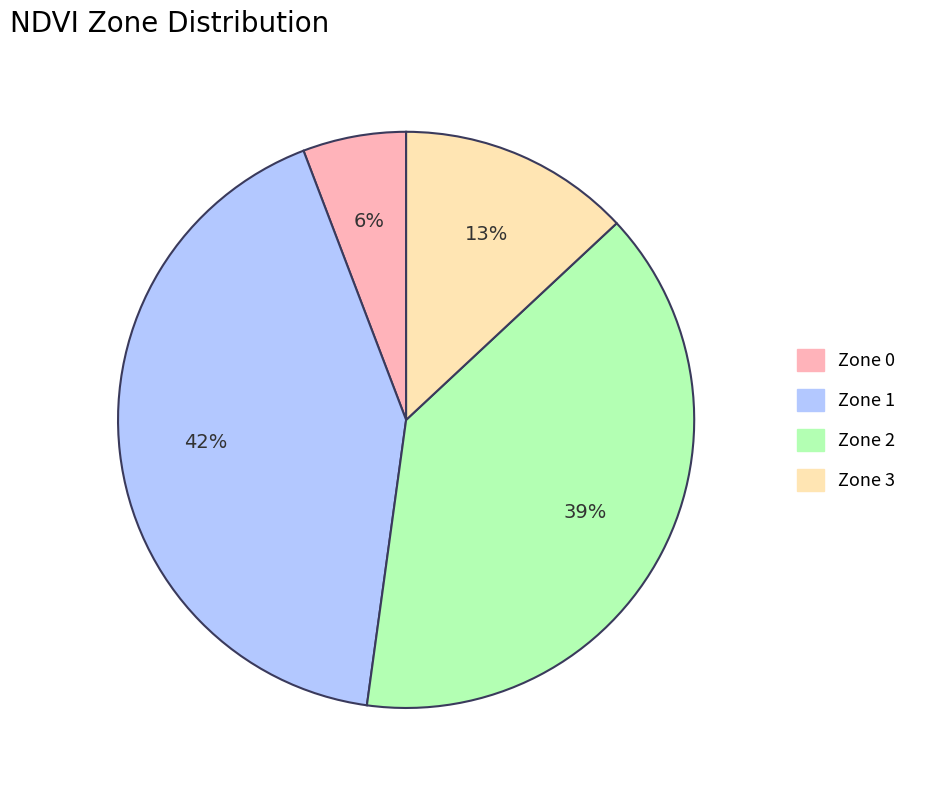

Which has a higher value, Zone 3 or Zone 1?

Zone 1